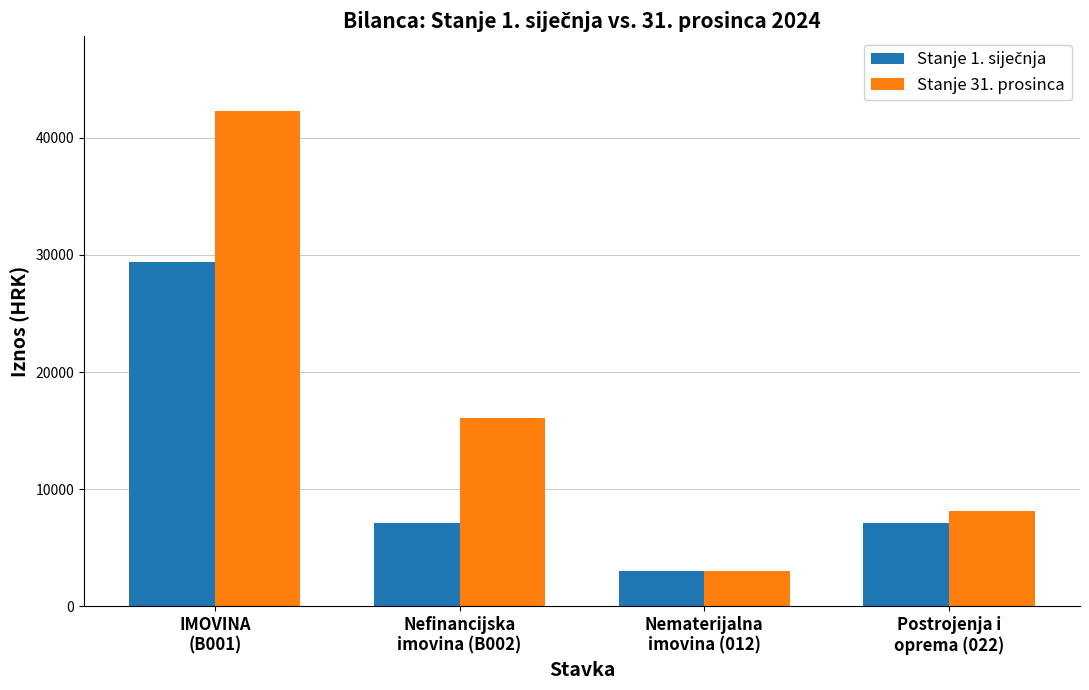

How many values in the Stanje 31. prosinca series exceed 16070?

2